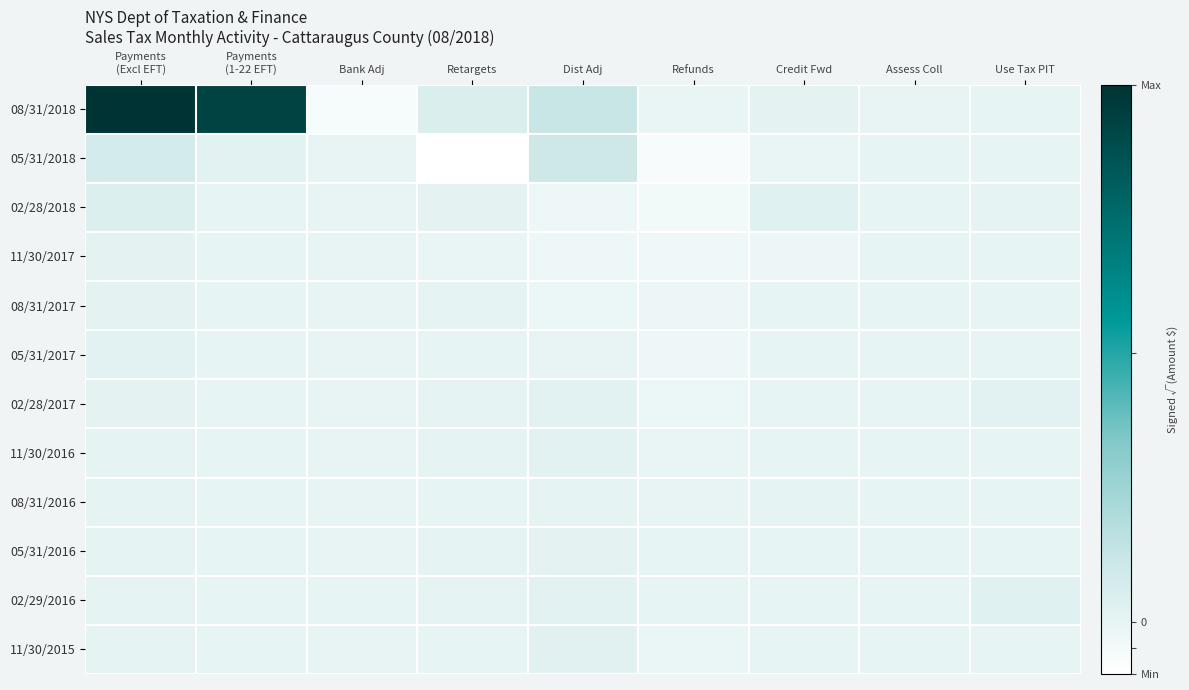

Reading left to right, list all the values displayed in this chart.

08/31/2018: Payments
(Excl EFT)=1190.7	Payments
(1-22 EFT)=1108.4	Bank Adj=-73.1	Retargets=62.3	Dist Adj=143.6	Refunds=-9.9	Credit Fwd=14.3	Assess Coll=-7.8	Use Tax PIT=0.0
05/31/2018: Payments
(Excl EFT)=90.0	Payments
(1-22 EFT)=18.9	Bank Adj=-4.6	Retargets=-116.1	Dist Adj=116.8	Refunds=-76.9	Credit Fwd=-12.7	Assess Coll=0.0	Use Tax PIT=0.0
02/28/2018: Payments
(Excl EFT)=48.6	Payments
(1-22 EFT)=0.0	Bank Adj=-6.1	Retargets=13.0	Dist Adj=-33.6	Refunds=-51.3	Credit Fwd=29.4	Assess Coll=0.2	Use Tax PIT=9.5
11/30/2017: Payments
(Excl EFT)=16.2	Payments
(1-22 EFT)=0.0	Bank Adj=-4.1	Retargets=-10.1	Dist Adj=-35.4	Refunds=-40.4	Credit Fwd=-28.6	Assess Coll=-0.2	Use Tax PIT=0.0
08/31/2017: Payments
(Excl EFT)=16.6	Payments
(1-22 EFT)=0.0	Bank Adj=-5.1	Retargets=5.5	Dist Adj=-20.0	Refunds=-25.9	Credit Fwd=-0.6	Assess Coll=0.0	Use Tax PIT=0.0
05/31/2017: Payments
(Excl EFT)=20.2	Payments
(1-22 EFT)=0.0	Bank Adj=-7.5	Retargets=-2.0	Dist Adj=-7.2	Refunds=-29.7	Credit Fwd=-0.1	Assess Coll=0.0	Use Tax PIT=0.0
02/28/2017: Payments
(Excl EFT)=12.0	Payments
(1-22 EFT)=0.0	Bank Adj=-7.5	Retargets=3.6	Dist Adj=17.8	Refunds=-19.9	Credit Fwd=-1.3	Assess Coll=0.0	Use Tax PIT=20.6
11/30/2016: Payments
(Excl EFT)=6.7	Payments
(1-22 EFT)=0.0	Bank Adj=-7.2	Retargets=4.4	Dist Adj=21.3	Refunds=-13.9	Credit Fwd=-0.8	Assess Coll=0.0	Use Tax PIT=0.0
08/31/2016: Payments
(Excl EFT)=6.8	Payments
(1-22 EFT)=0.0	Bank Adj=-6.2	Retargets=1.2	Dist Adj=8.1	Refunds=-7.5	Credit Fwd=5.8	Assess Coll=0.0	Use Tax PIT=0.0
05/31/2016: Payments
(Excl EFT)=6.8	Payments
(1-22 EFT)=0.0	Bank Adj=-8.4	Retargets=2.5	Dist Adj=15.5	Refunds=-3.1	Credit Fwd=0.0	Assess Coll=-0.3	Use Tax PIT=0.0
02/29/2016: Payments
(Excl EFT)=10.6	Payments
(1-22 EFT)=0.0	Bank Adj=-2.9	Retargets=7.8	Dist Adj=20.7	Refunds=-1.4	Credit Fwd=-0.8	Assess Coll=0.0	Use Tax PIT=30.3
11/30/2015: Payments
(Excl EFT)=10.0	Payments
(1-22 EFT)=0.0	Bank Adj=-3.9	Retargets=1.2	Dist Adj=23.4	Refunds=-17.0	Credit Fwd=0.0	Assess Coll=0.0	Use Tax PIT=0.0